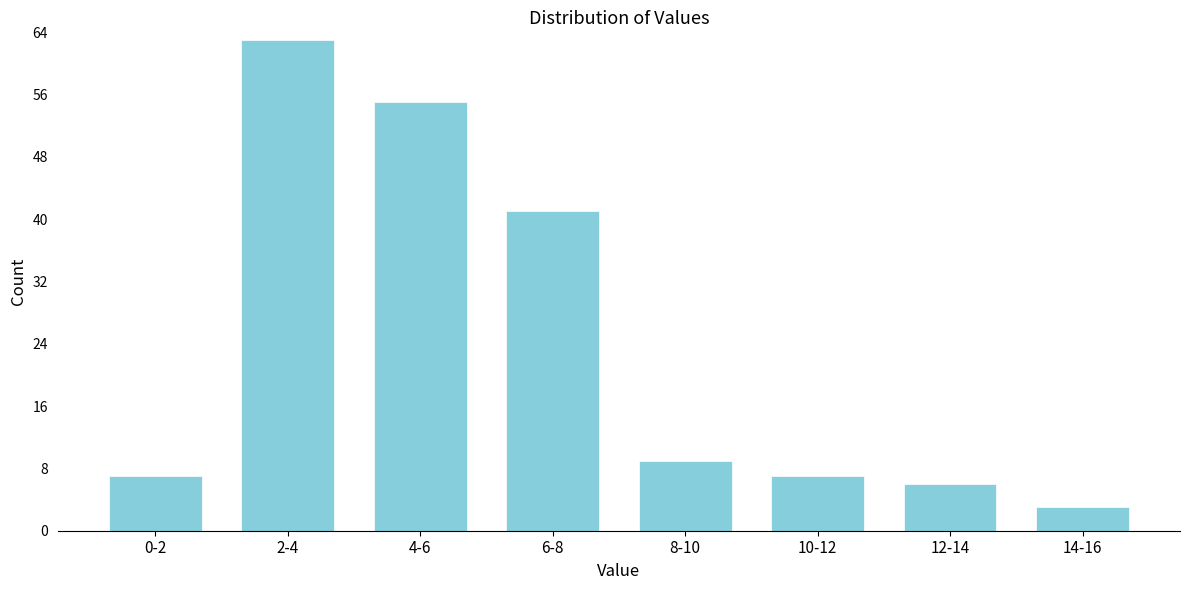

Reading left to right, list all the values displayed in this chart.

0-2=7	2-4=63	4-6=55	6-8=41	8-10=9	10-12=7	12-14=6	14-16=3